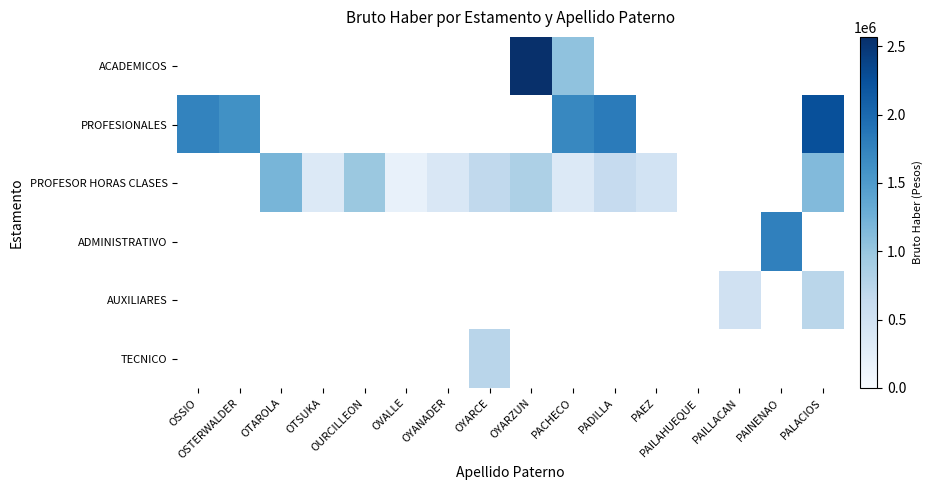

Which label corresponds to the smallest value in the chart?

OVALLE